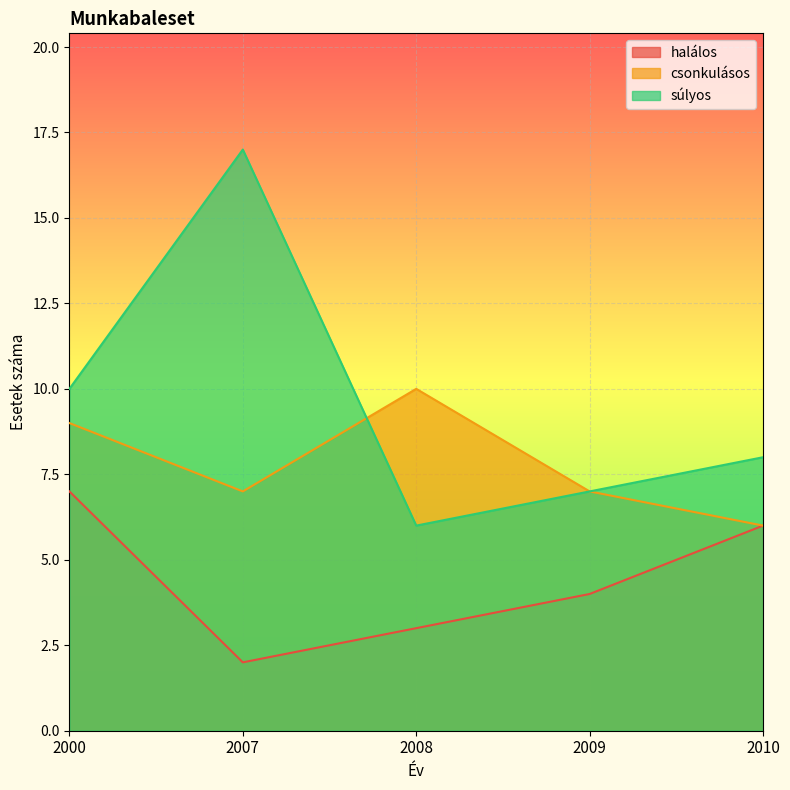

Reading left to right, list all the values displayed in this chart.

halálos: 7	2	3	4	6
csonkulásos: 9	7	10	7	6
súlyos: 10	17	6	7	8